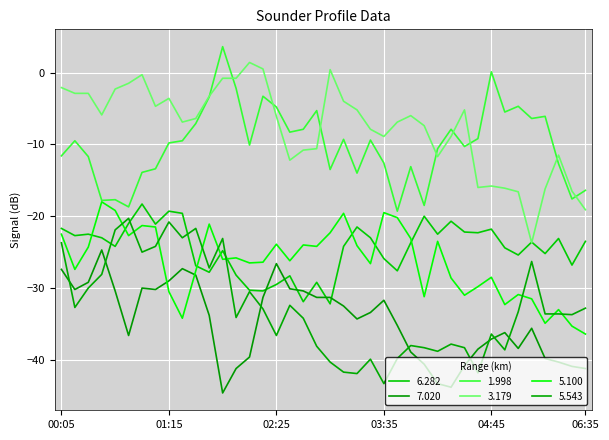

What is the greatest value displayed?

3.6